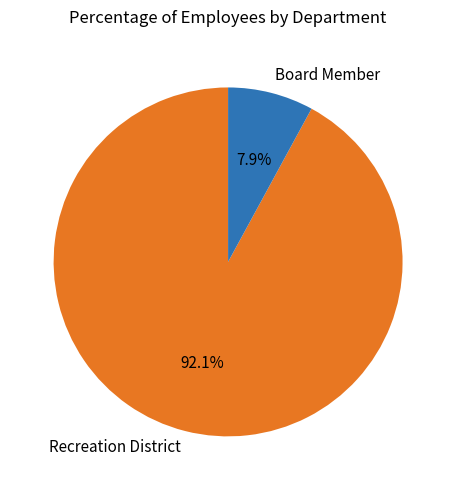

What is the largest slice in the pie chart?

Recreation District